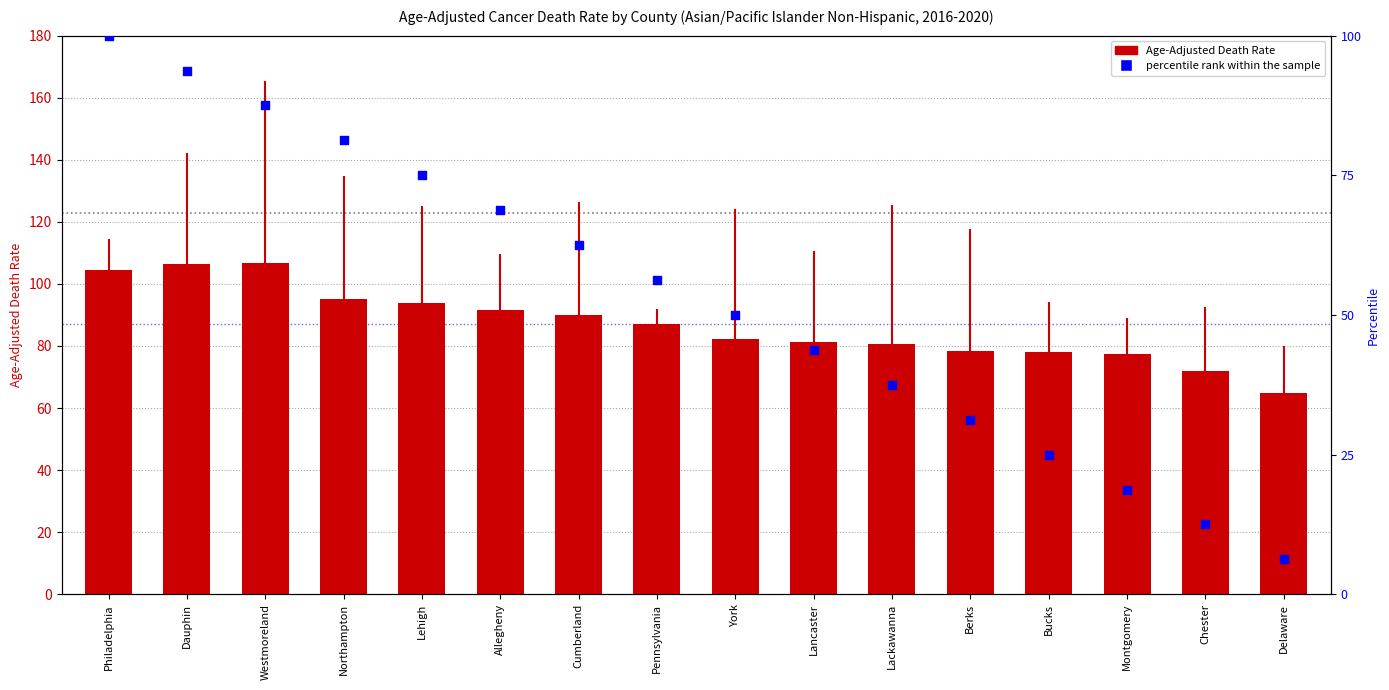

At which category is the sum across all series the highest?

Philadelphia